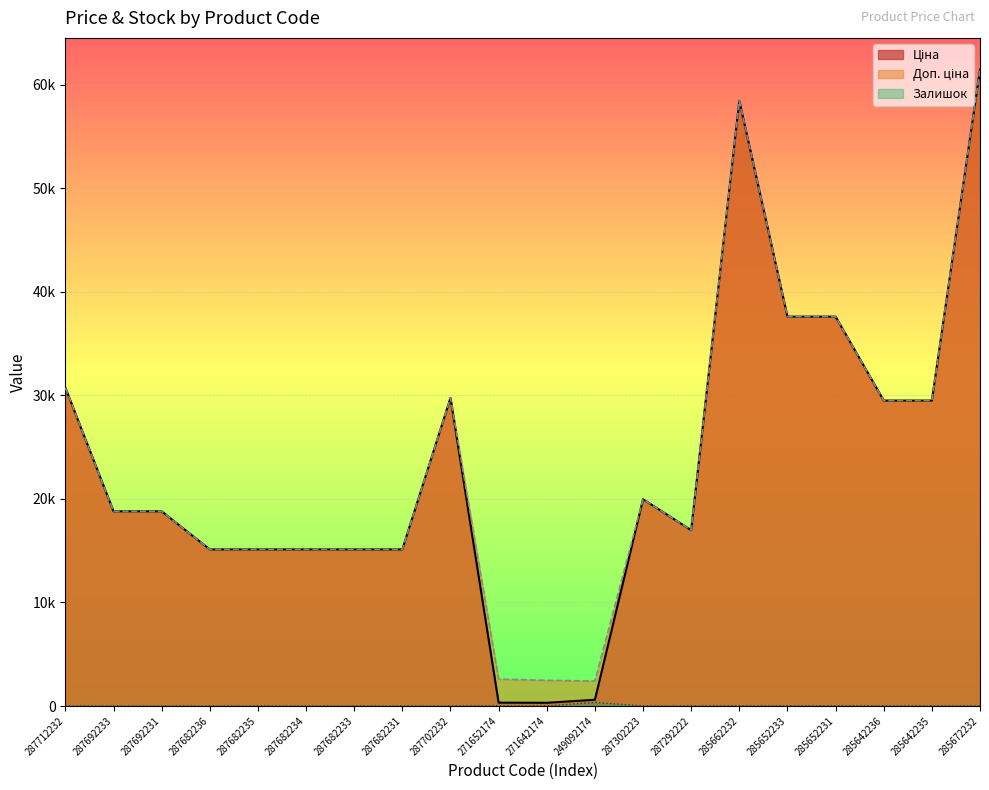

Count the number of data series in this chart.

3